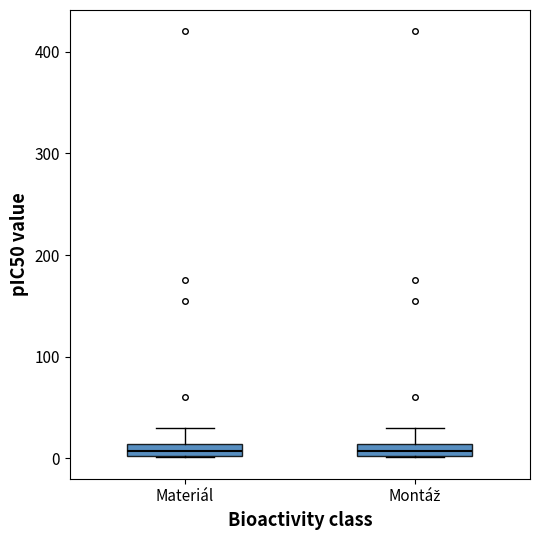

Where is the lower edge of the box for Materiál on the y-axis? The values are not printed on the chart, so give them approximately, as read against the axis.

0